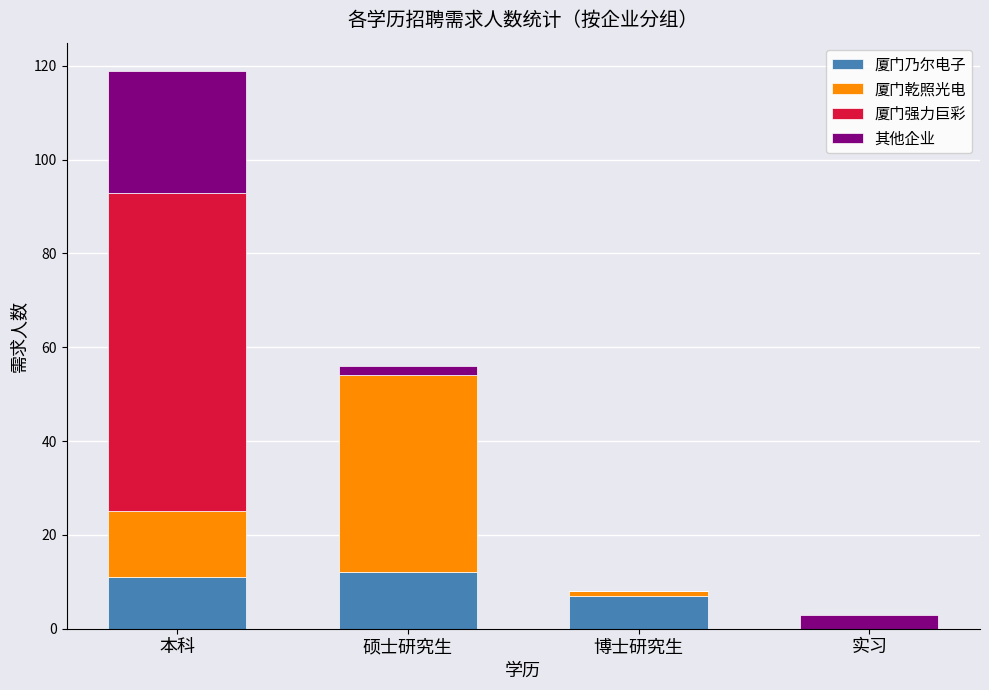

What are all the series names shown in the legend?

厦门乃尔电子, 厦门乾照光电, 厦门强力巨彩, 其他企业